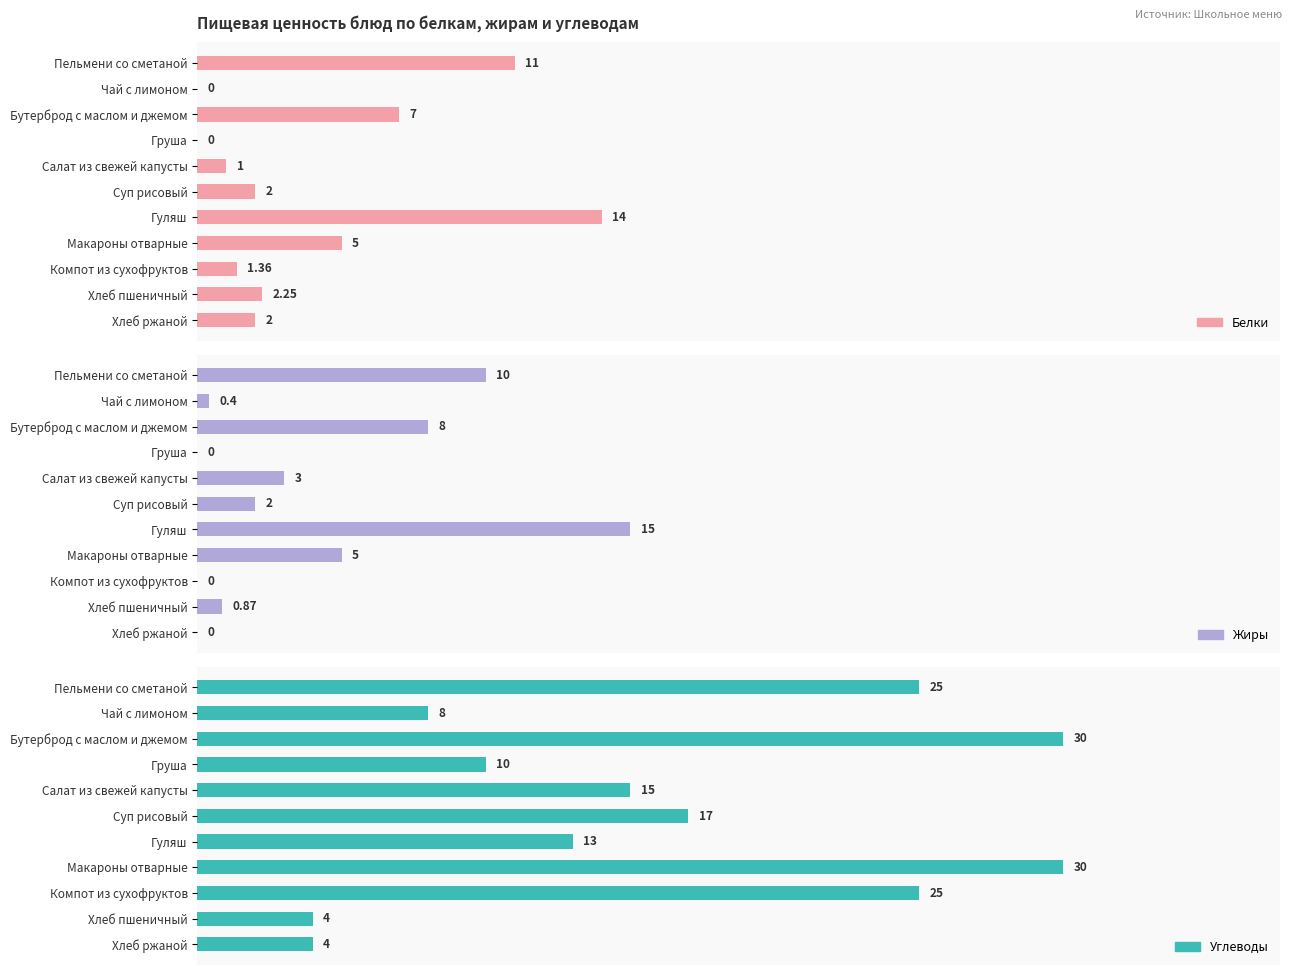

List the series in order of their peak value, lowest first.

Белки, Жиры, Углеводы